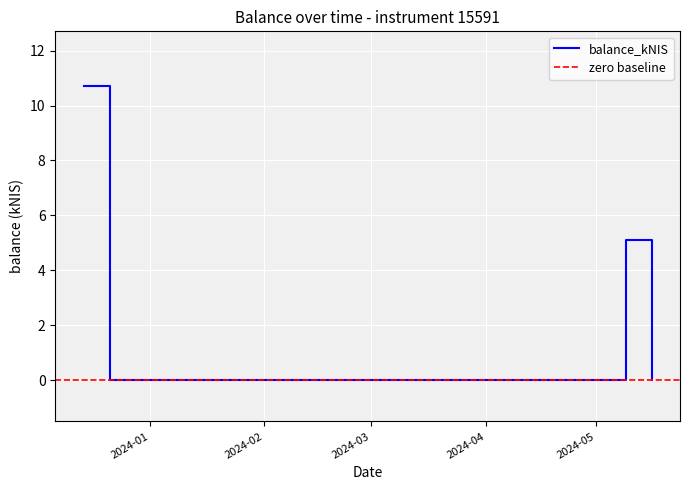

What is the sum of the values at 2024-05-09 and 2023-12-14?

15.8